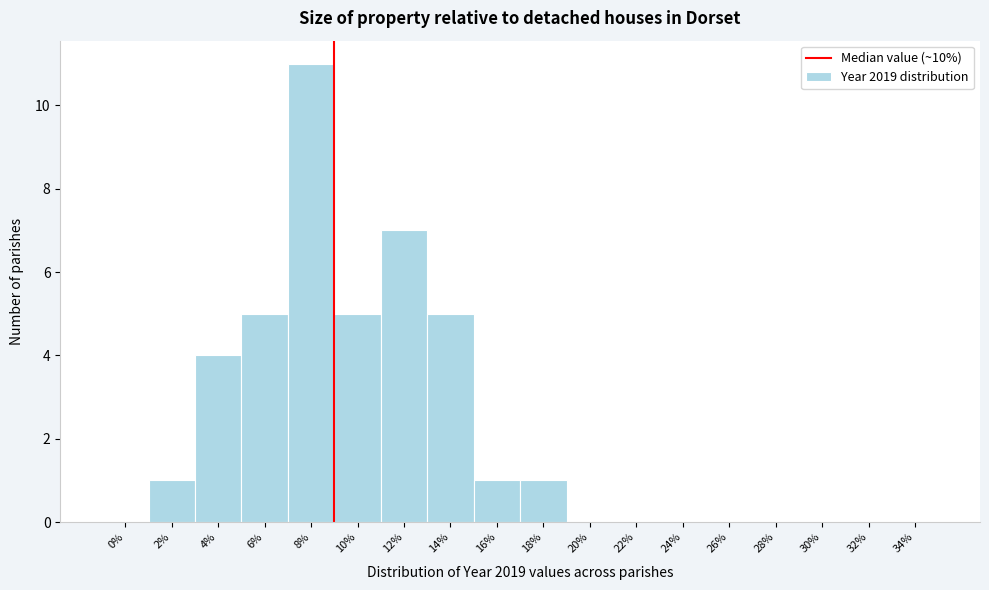

Reading left to right, extract all data points from this chart.

0%=0	2%=1	4%=4	6%=5	8%=11	10%=5	12%=7	14%=5	16%=1	18%=1	20%=0	22%=0	24%=0	26%=0	28%=0	30%=0	32%=0	34%=0